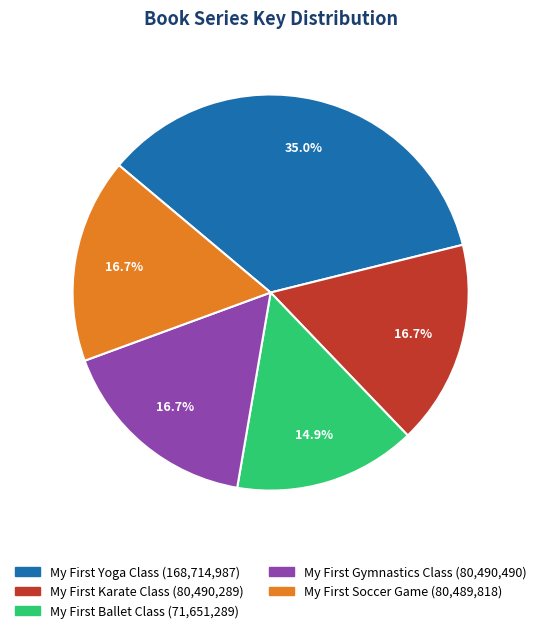

How many segments does this pie chart have?

5